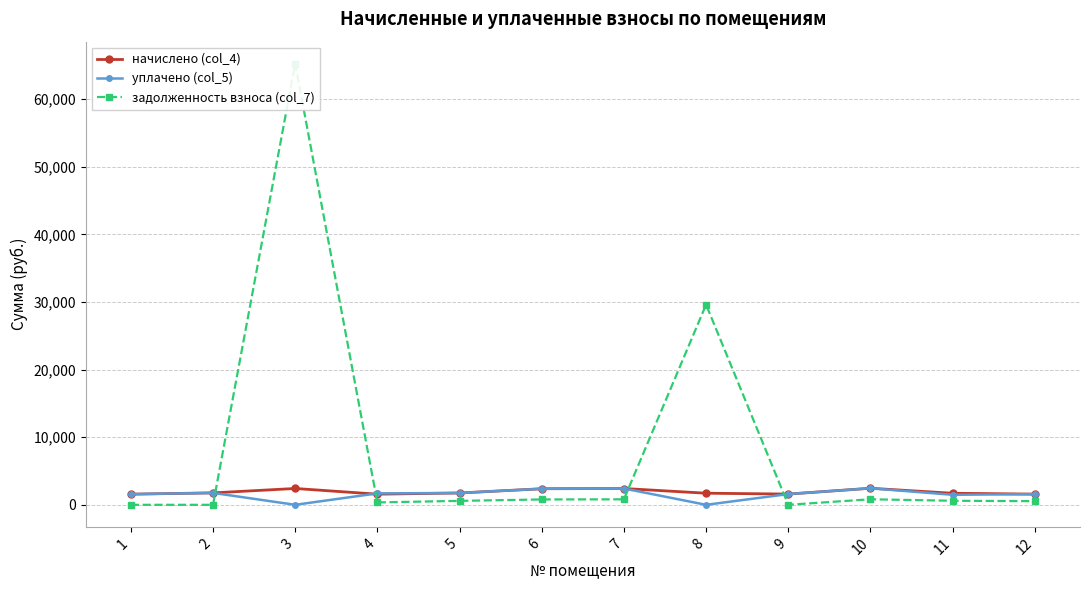

Which category has the lowest value in the начислено (col_4) series?

1